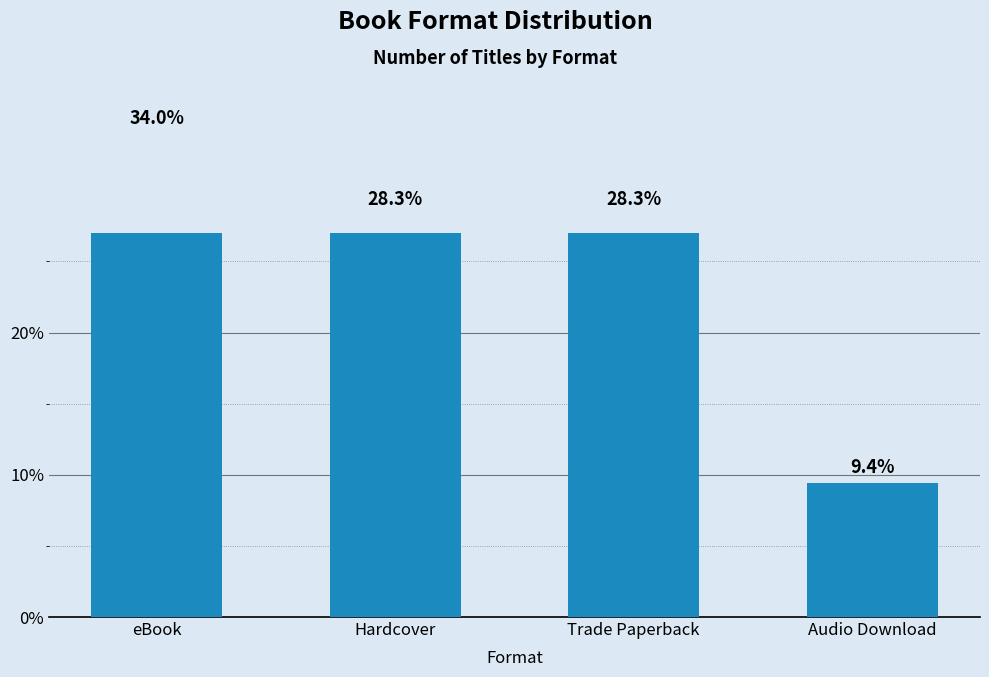

What is the change in value from eBook to Trade Paperback?

-5.7